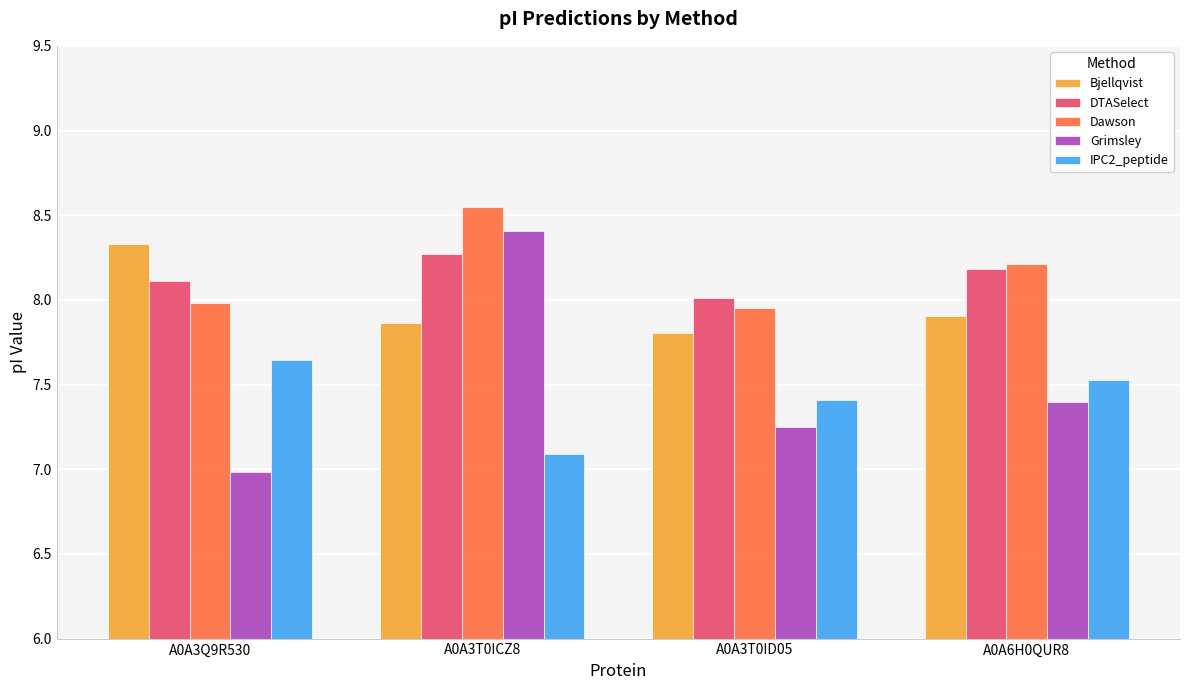

What is the value of the IPC2_peptide bar at the 2nd from the left?

7.1